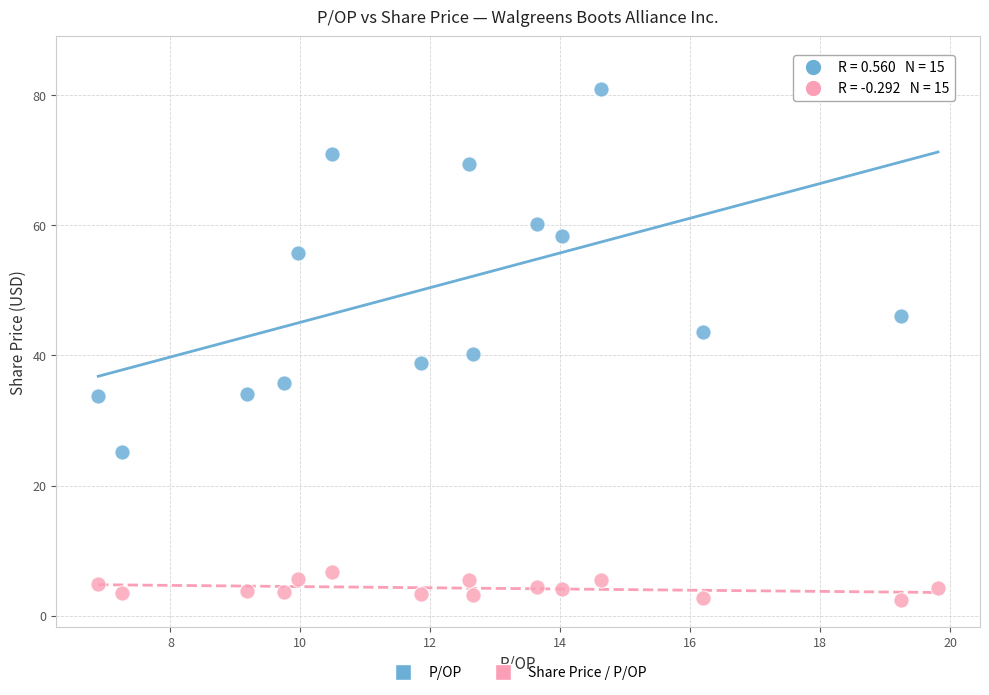

Across all data points, what is the range of X values (max minus min)?

12.9